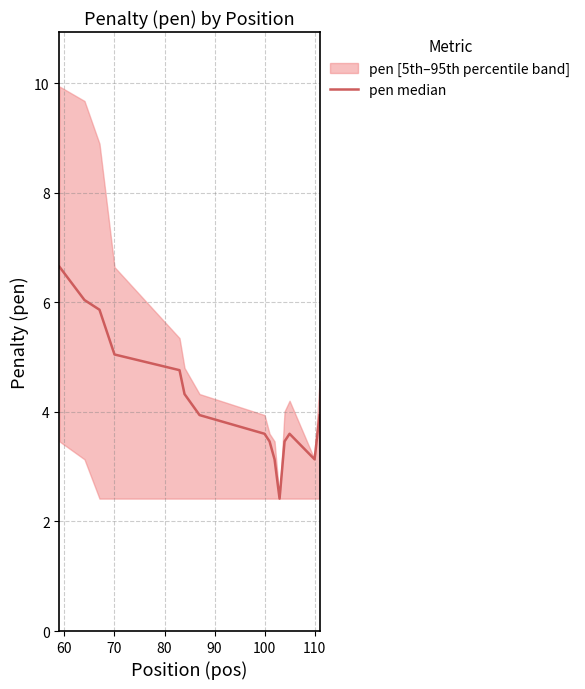

How many data points are less than 3?

1